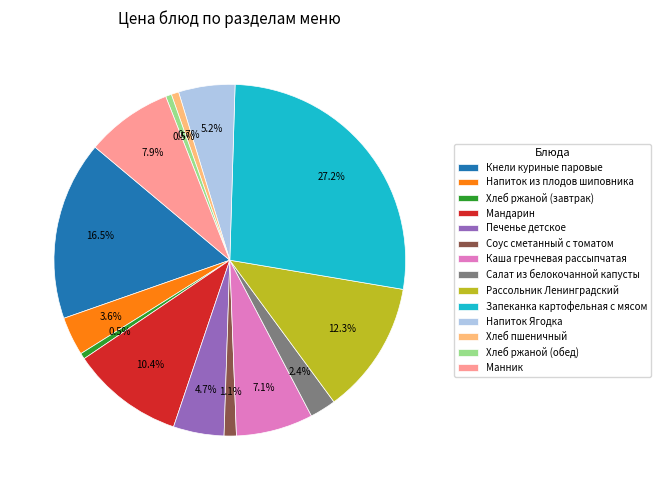

To the nearest percent, what is the difference between the largest and smallest slice percentages?

27%